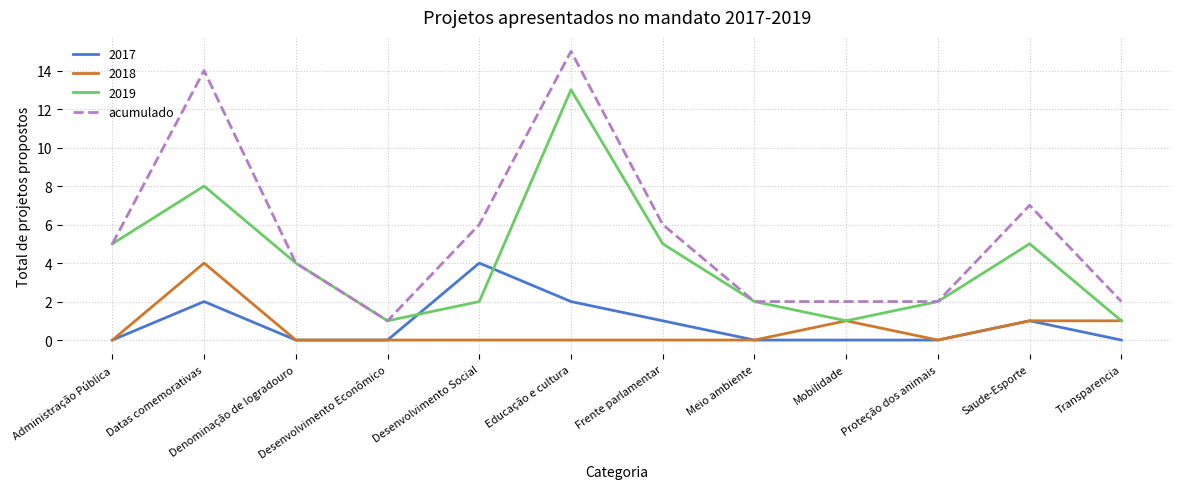

Rank the series at Datas comemorativas from lowest to highest value.

2017, 2018, 2019, acumulado